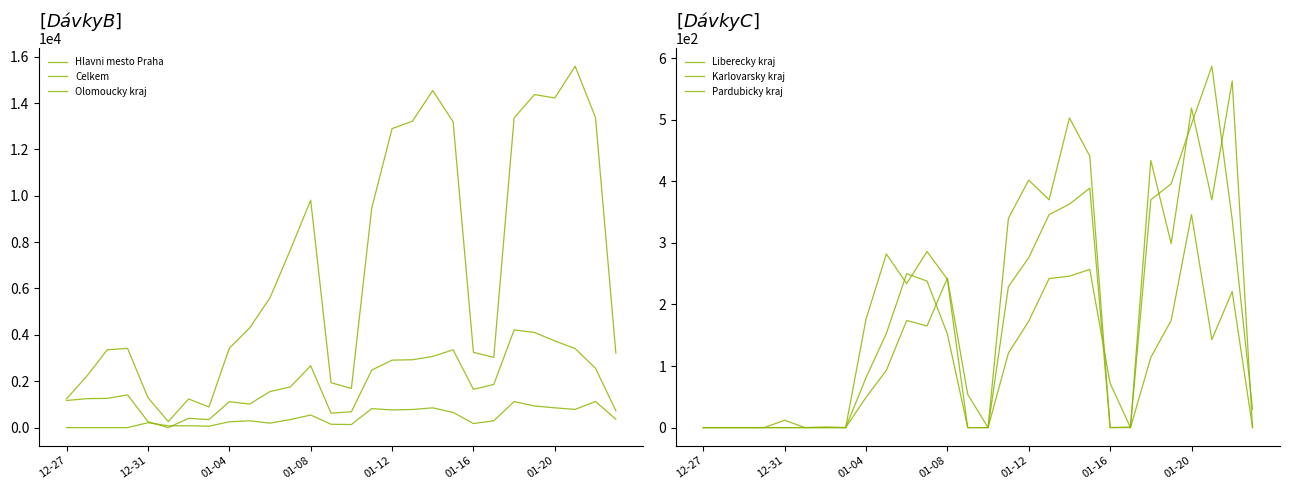

What is the average value of the Celkem series?

6858